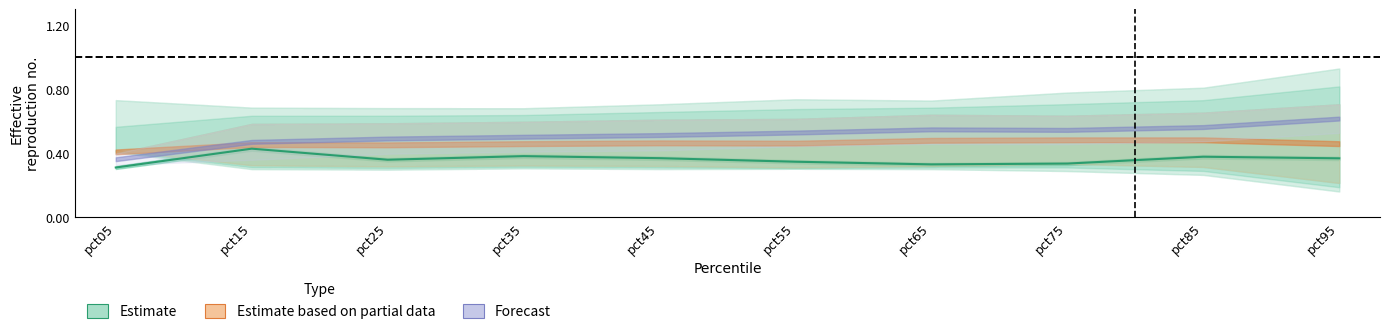

Reading left to right, what are all the values shown in this chart?

0.3	0.4	0.4	0.4	0.4	0.3	0.3	0.3	0.4	0.4